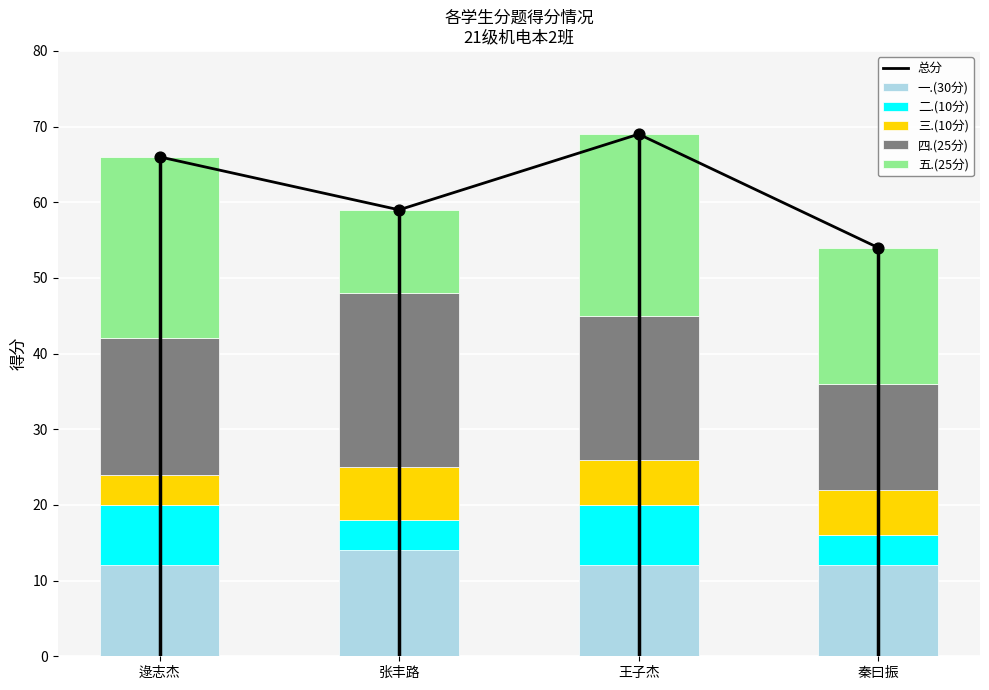

Which series contains the highest Y value?

总分